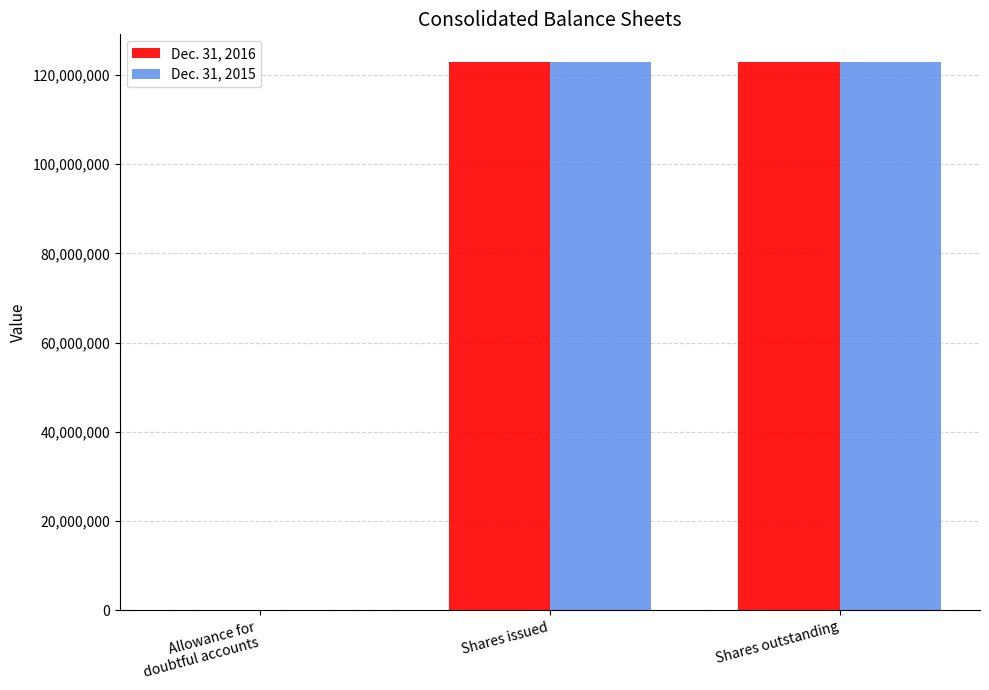

Reading left to right, transcribe all the data shown in this chart.

Dec. 31, 2016: Allowance for
doubtful accounts=33	Shares issued=122904368	Shares outstanding=122904368
Dec. 31, 2015: Allowance for
doubtful accounts=42	Shares issued=122770217	Shares outstanding=122770217